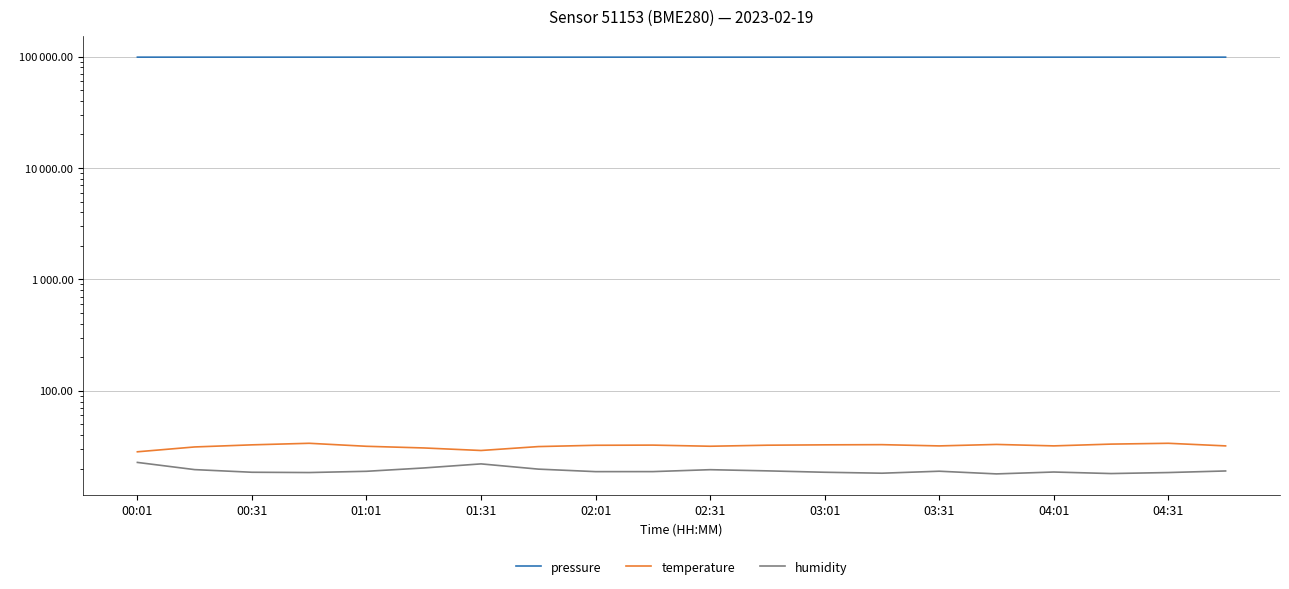

True or false: pressure and temperature intersect in this chart.

False